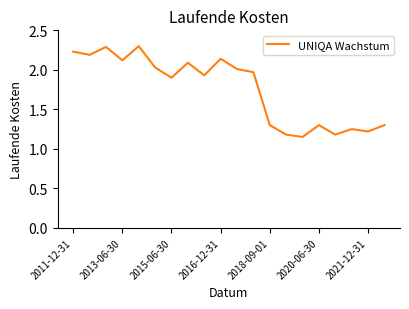

What is the maximum value shown in the chart?

2.3